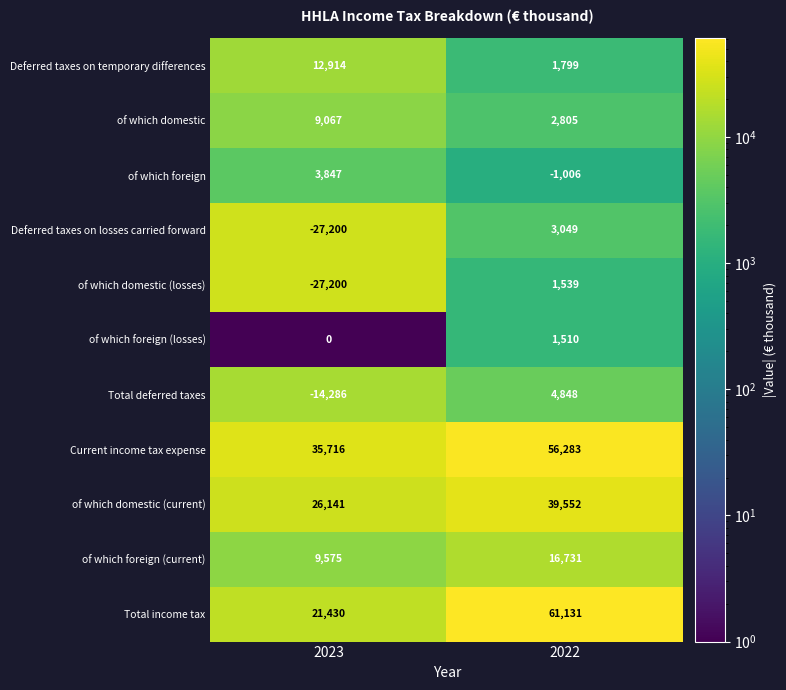

Count the number of data series in this chart.

11